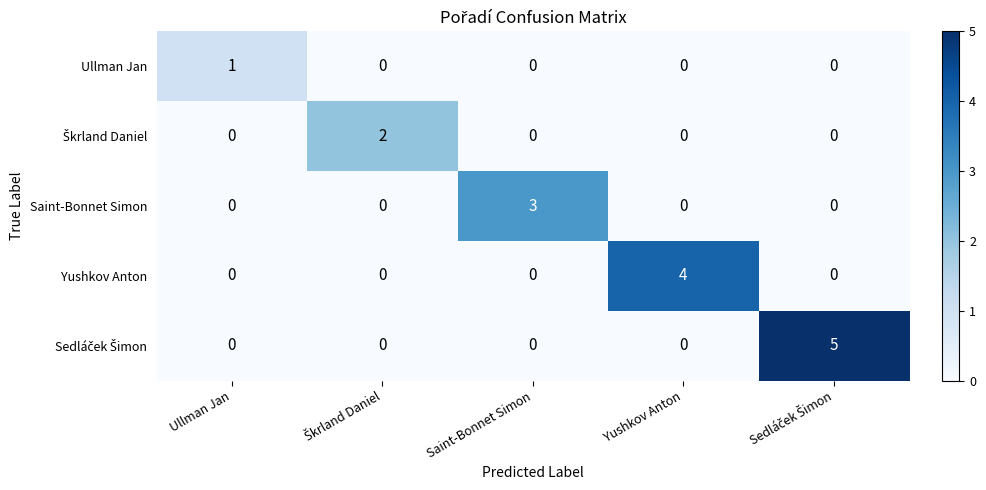

What is the total value across all series at Yushkov Anton?

4